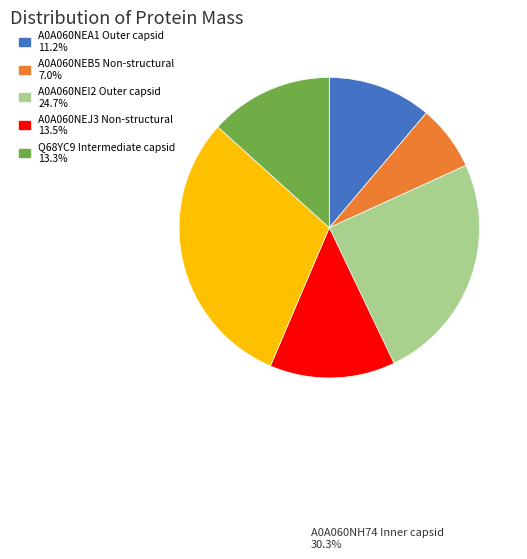

How many slices are in this pie chart?

6